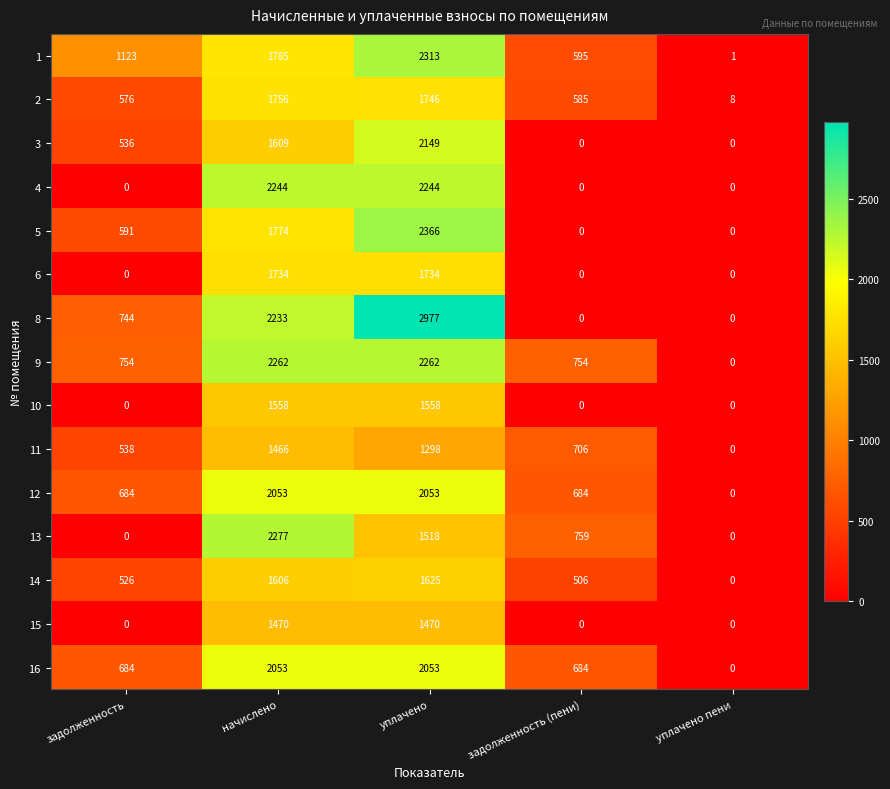

Which series has the widest spread of values?

8